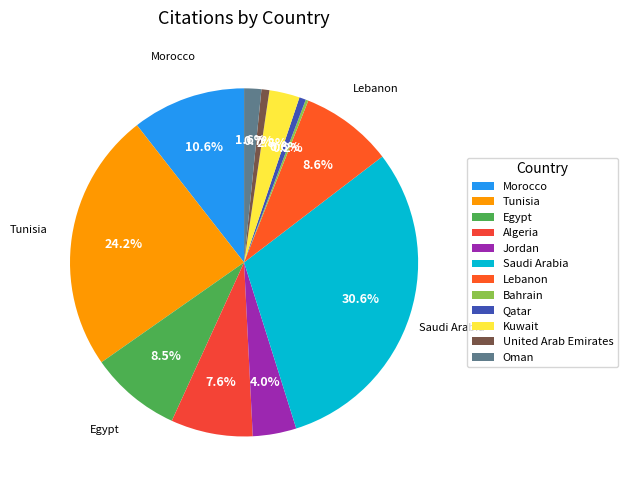

The Jordan slice represents 18% of the pie. True or false?

False